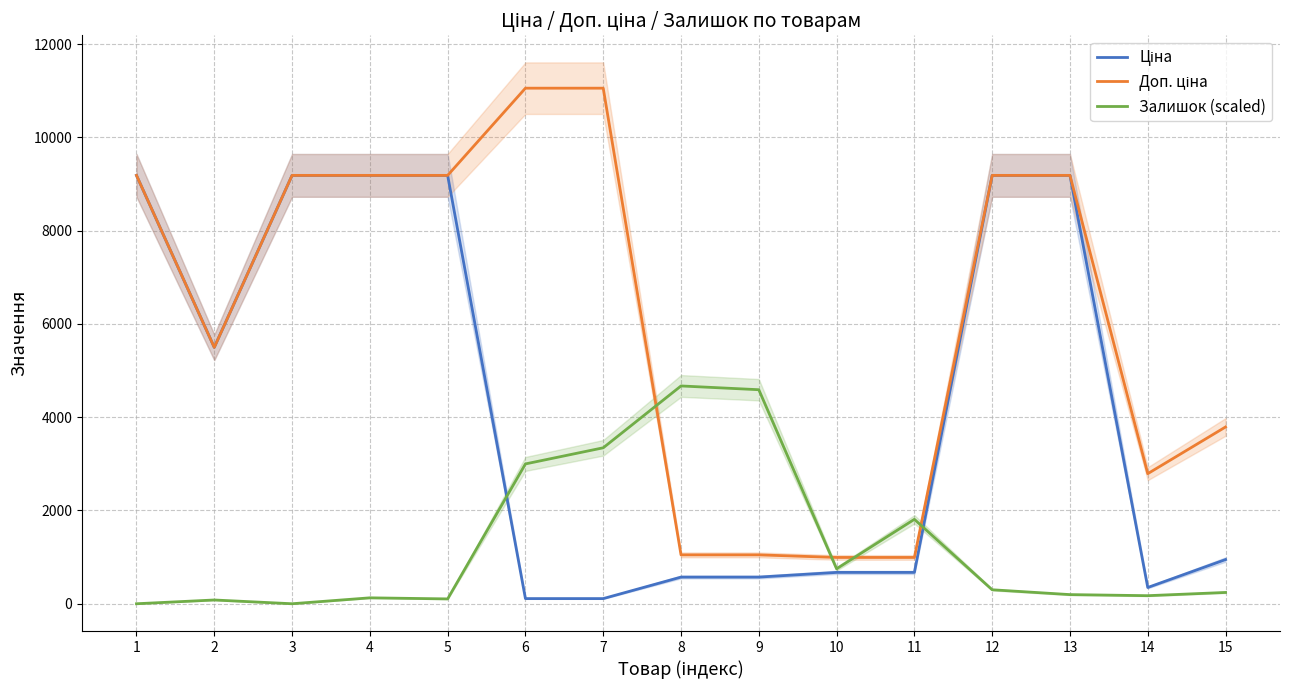

Rank the series by their maximum value, from highest to lowest.

Доп. ціна, Ціна, Залишок (scaled)